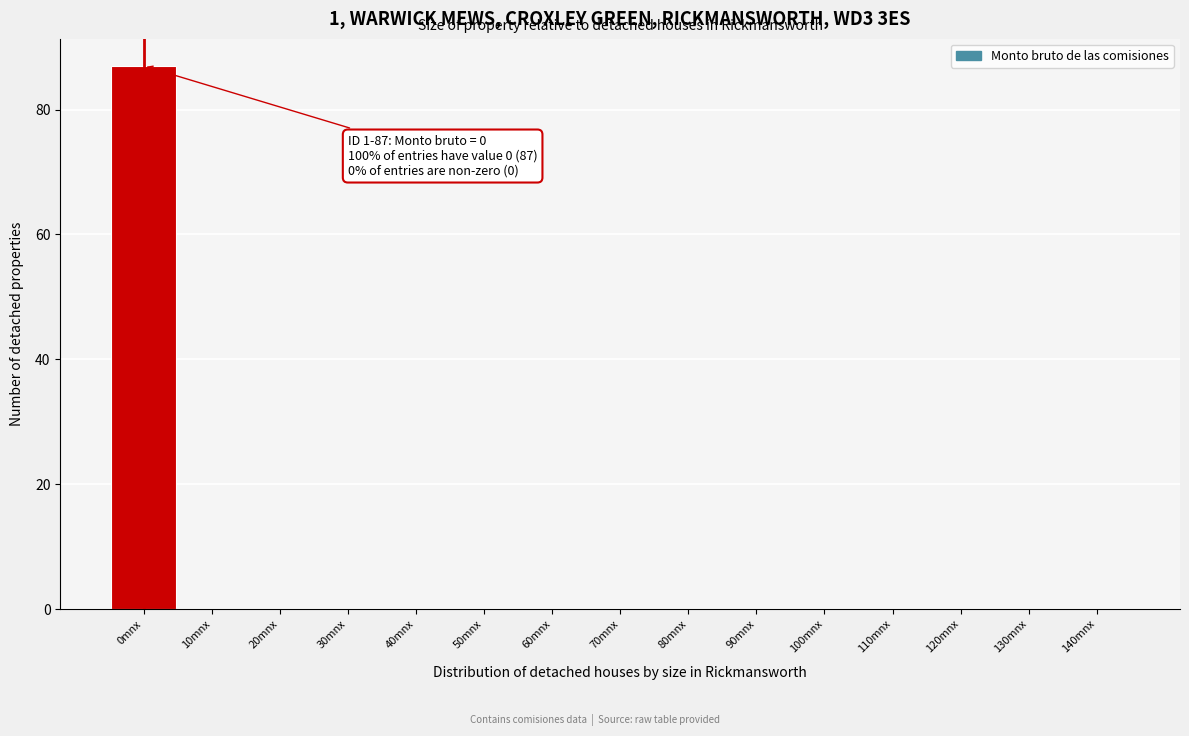

Reading left to right, what are all the values shown in this chart?

0mnx=87	10mnx=0	20mnx=0	30mnx=0	40mnx=0	50mnx=0	60mnx=0	70mnx=0	80mnx=0	90mnx=0	100mnx=0	110mnx=0	120mnx=0	130mnx=0	140mnx=0